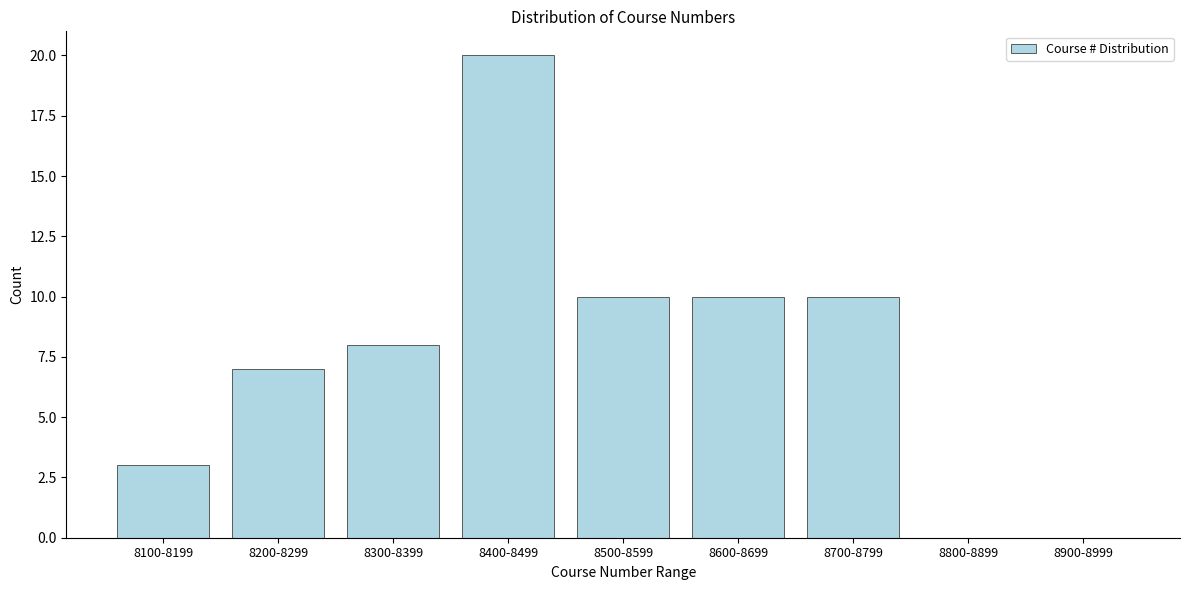

Reading right to left, extract all data points from this chart.

8900-8999=0	8800-8899=0	8700-8799=10	8600-8699=10	8500-8599=10	8400-8499=20	8300-8399=8	8200-8299=7	8100-8199=3